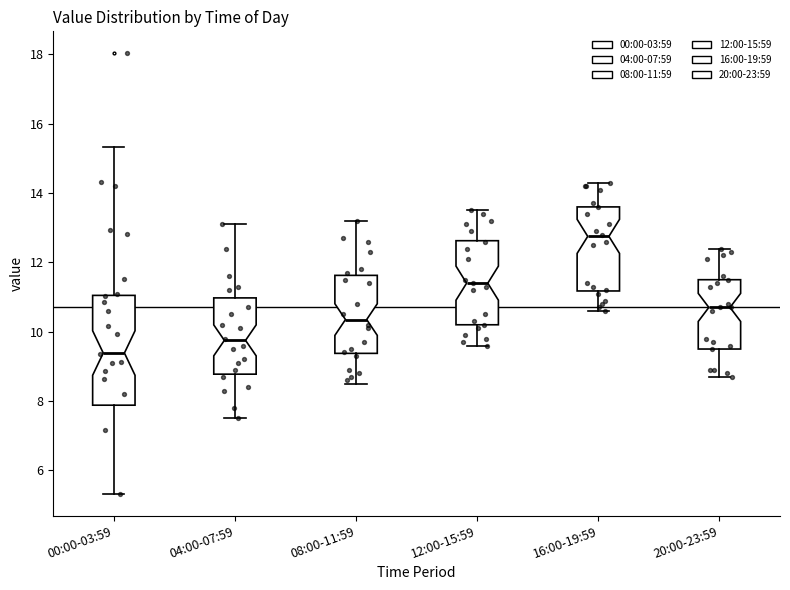

Where is the lower edge of the box for 12:00-15:59 on the y-axis? The values are not printed on the chart, so give them approximately, as read against the axis.

10.2